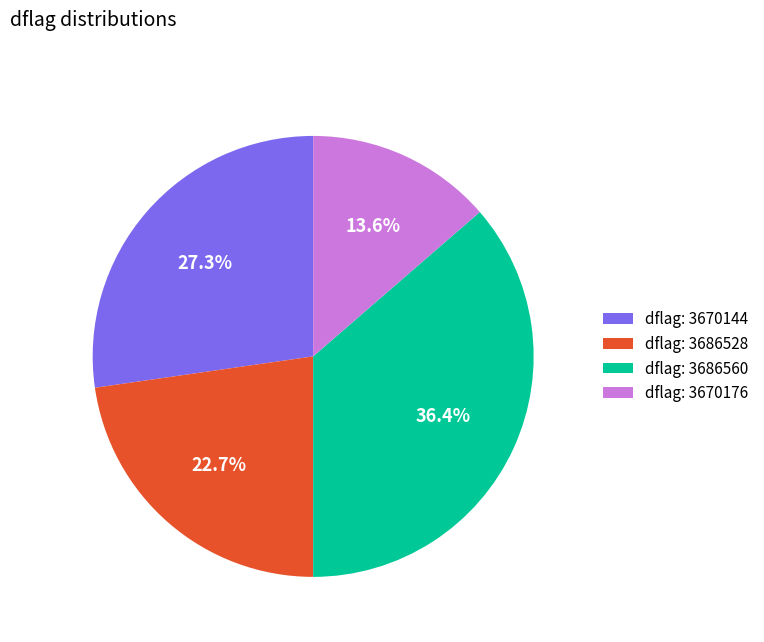

Which slice is the largest?

dflag: 3686560